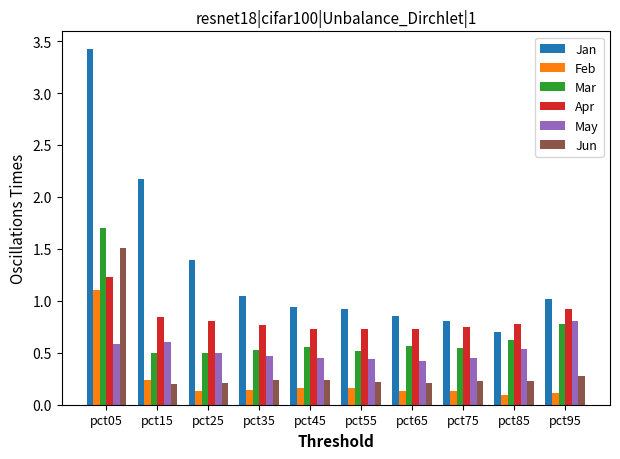

What is the sum of all Mar values?

6.8